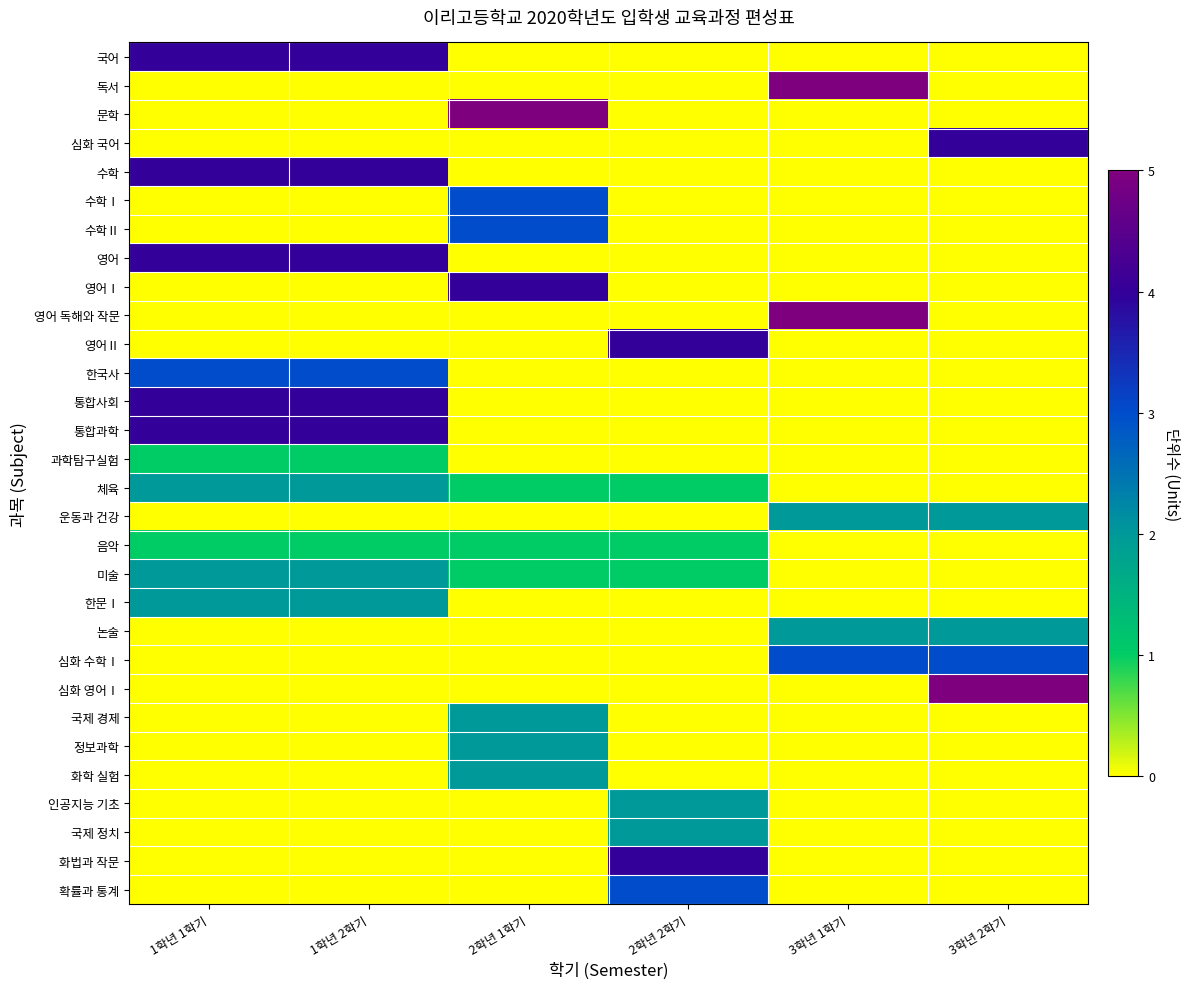

Which series changed the most between 1학년 1학기 and 1학년 2학기?

국어